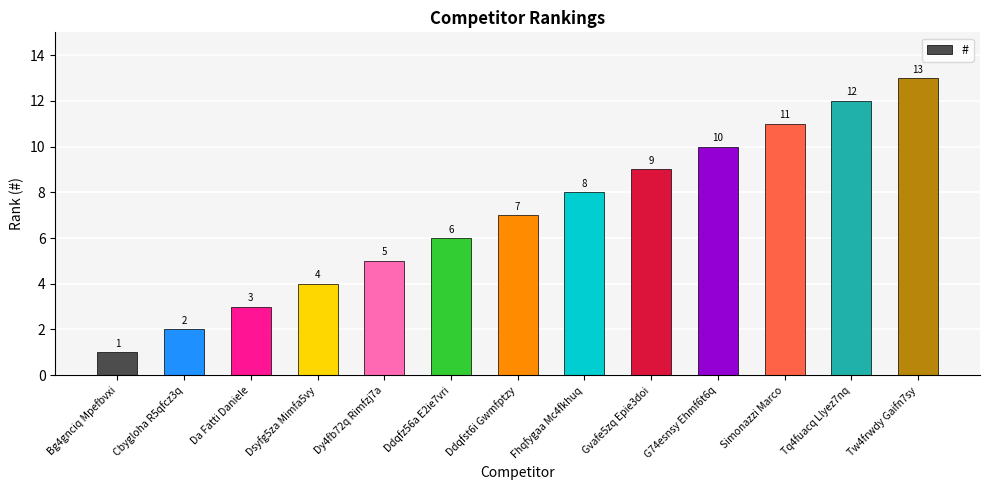

Read the value at Dsyfg5za Mimfa5vy.

4